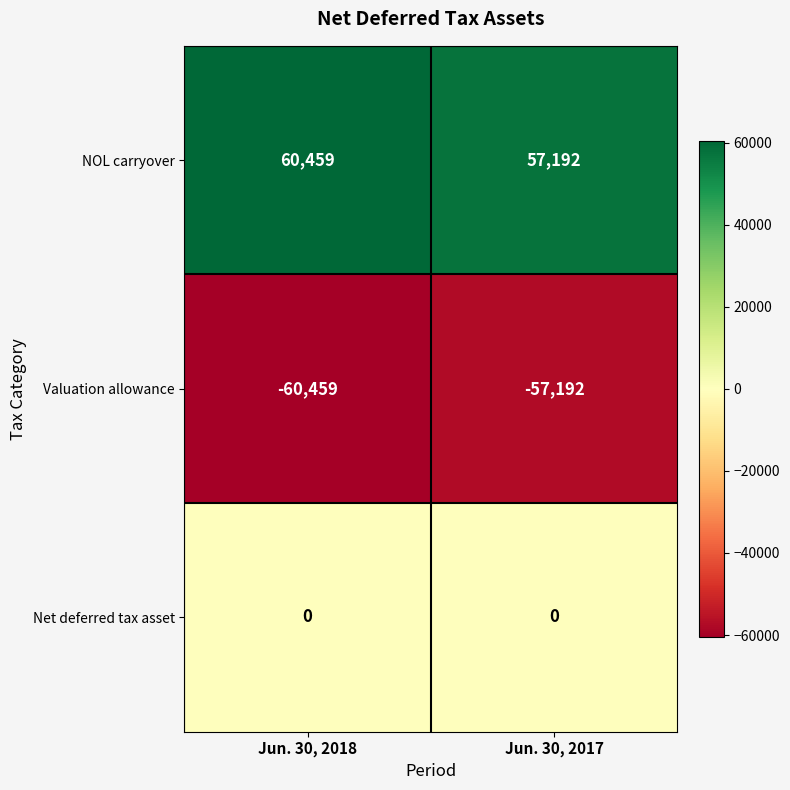

What is the difference between the highest and lowest values at Jun. 30, 2018?

120918